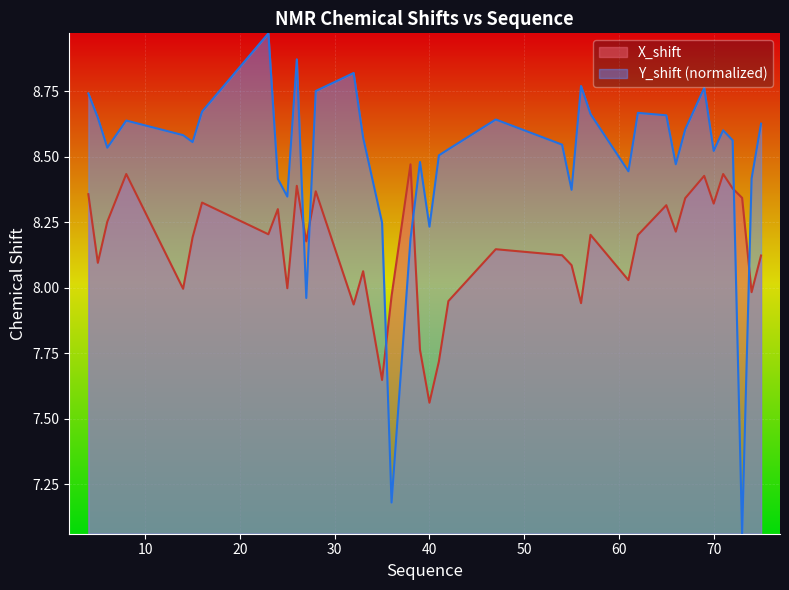

The value of X_shift at 41 is 3.6. True or false?

False